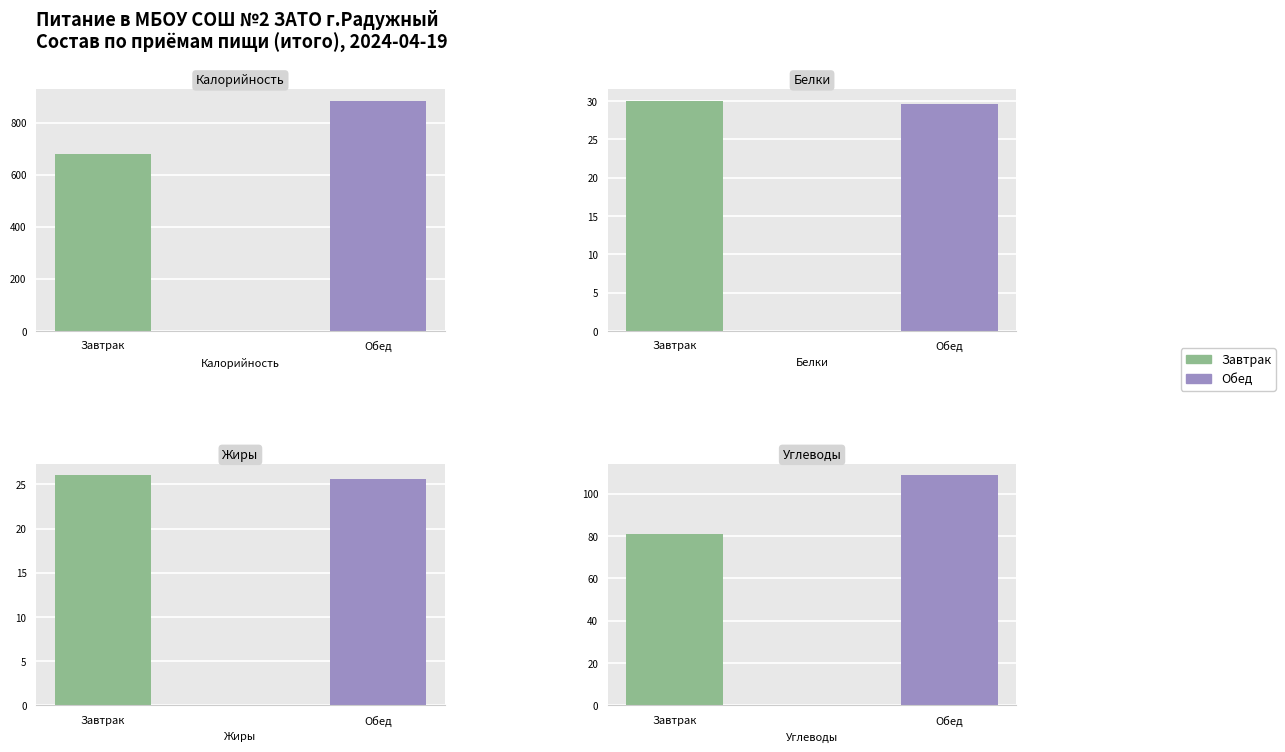

At how many categories does at least one series exceed 205?

2